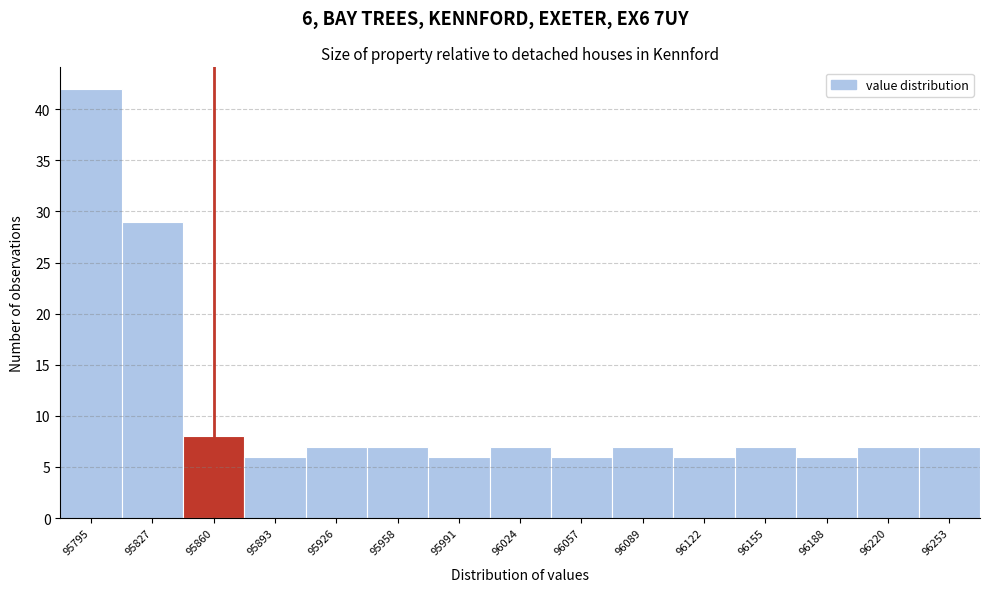

Which range on the x-axis has the tallest bar?

95780 to 95810